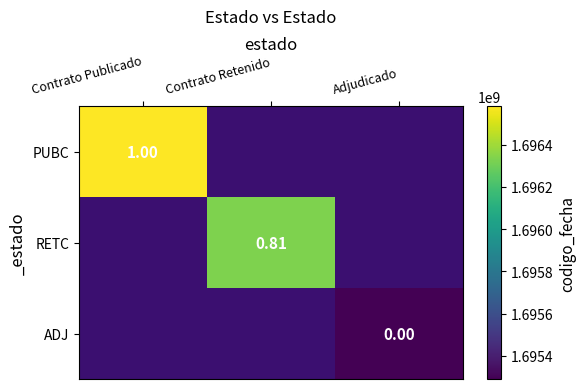

How many data points does each series have?

3